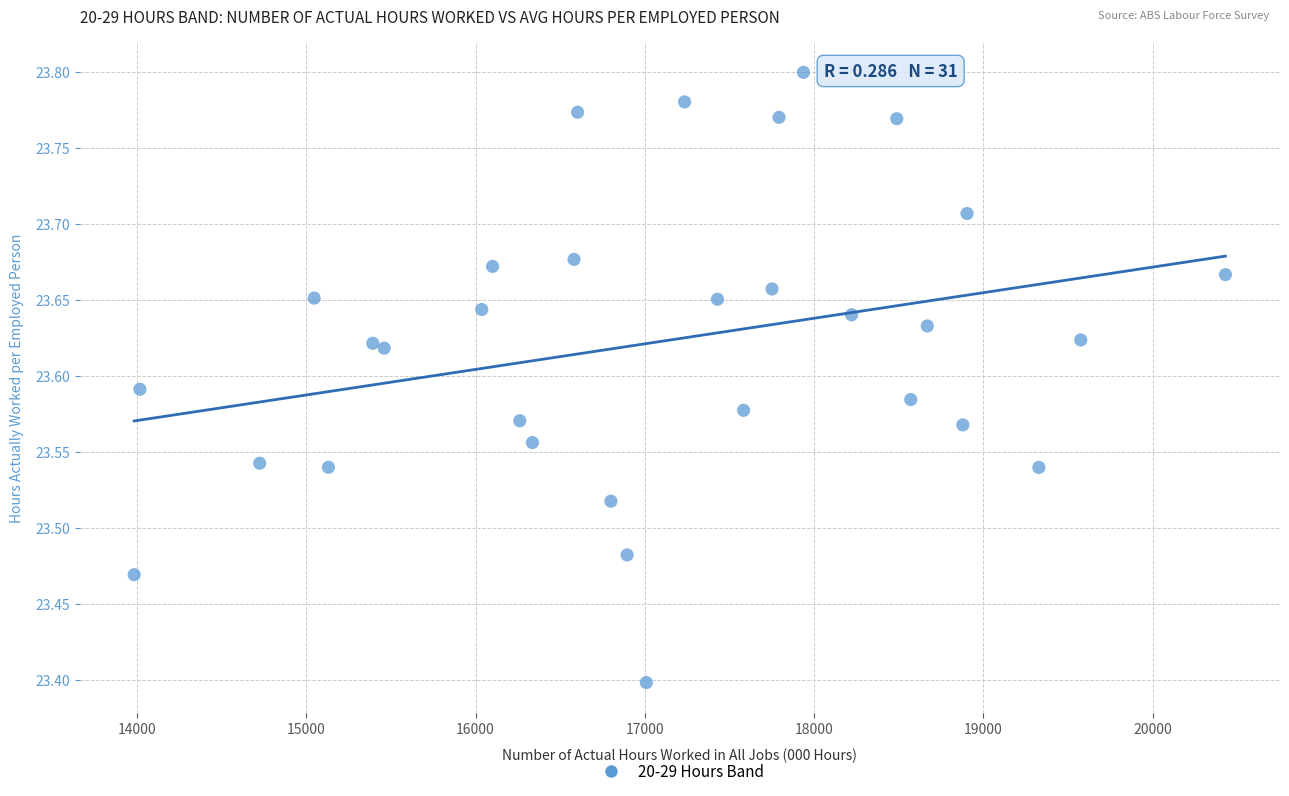

What Y value in the scatter plot is closest to 23?

23.4